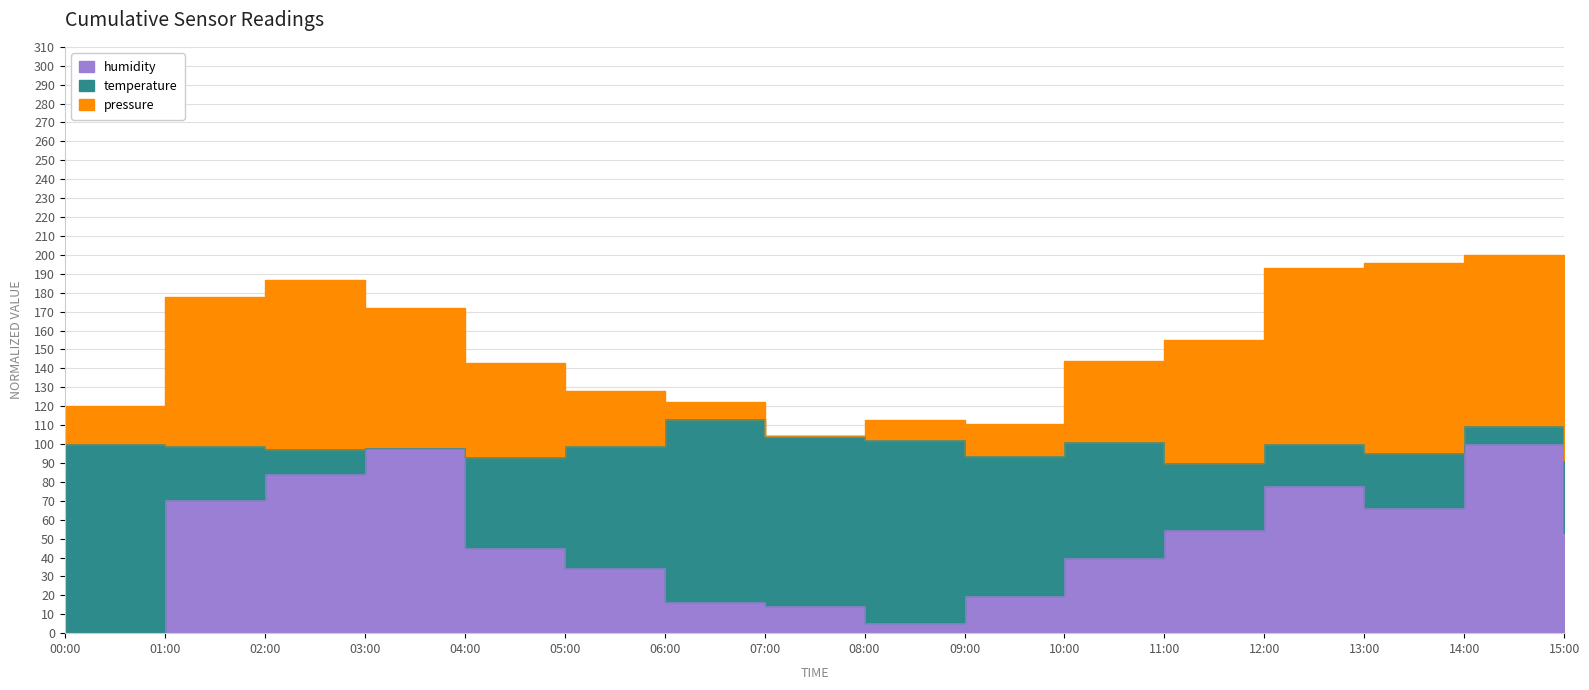

What is the spread (max minus min) of values at 07:00?

90.3